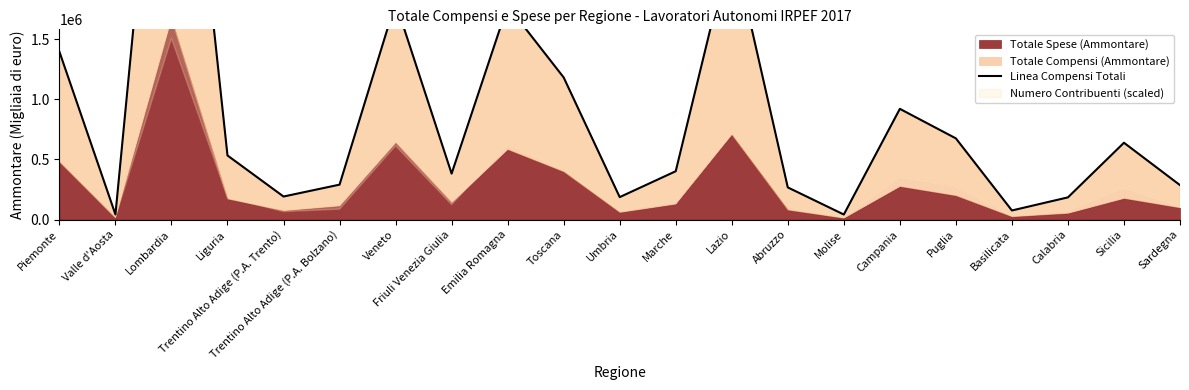

Reading right to left, list all the values displayed in this chart.

285956	638396	184208	75209	674722	920210	41600	266991	2315002	401526	186376	1181304	1778364	381778	1804670	289962	191188	532533	4883560	41946	1395673